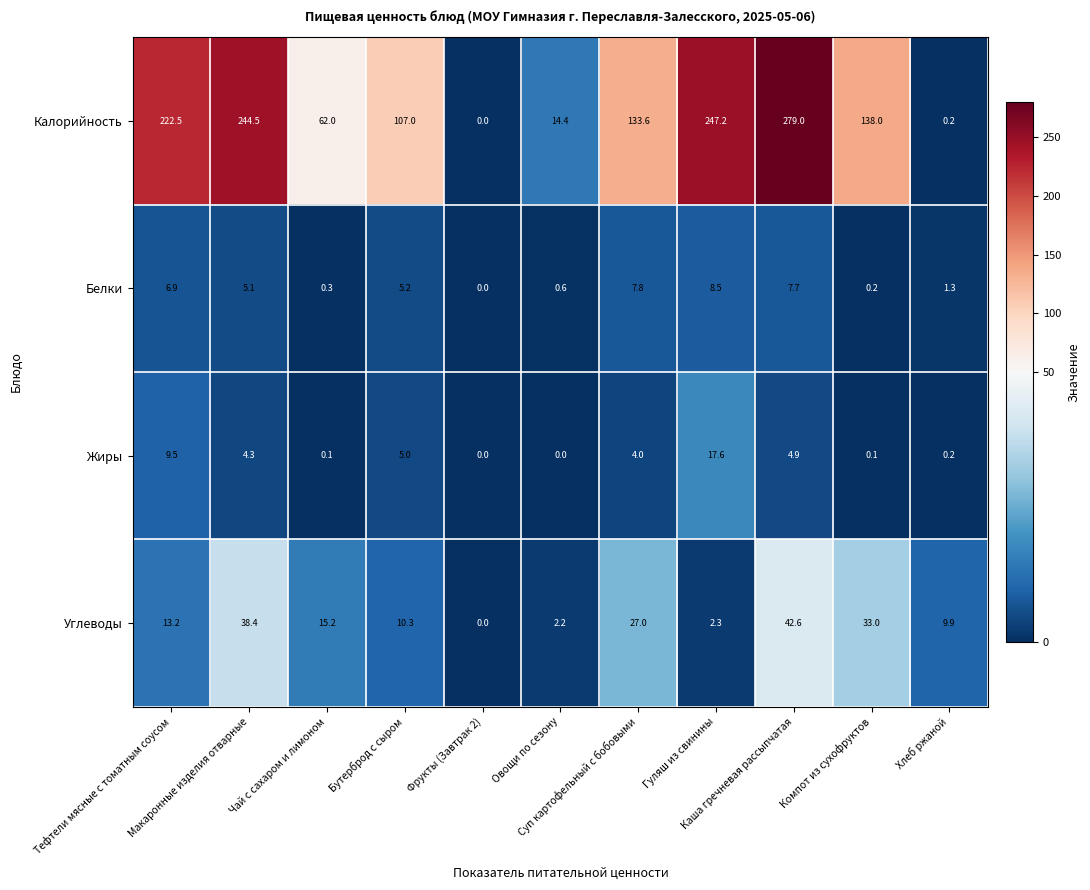

At Бутерброд с сыром, list the series in order from largest to smallest.

Калорийность, Углеводы, Белки, Жиры